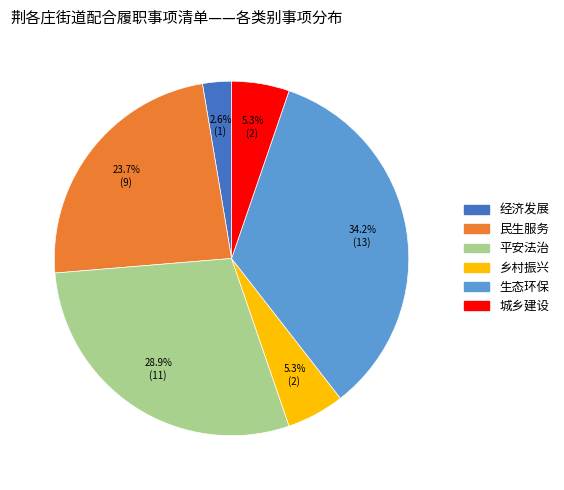

Combined, do 乡村振兴 and 平安法治 account for over 50%?

No